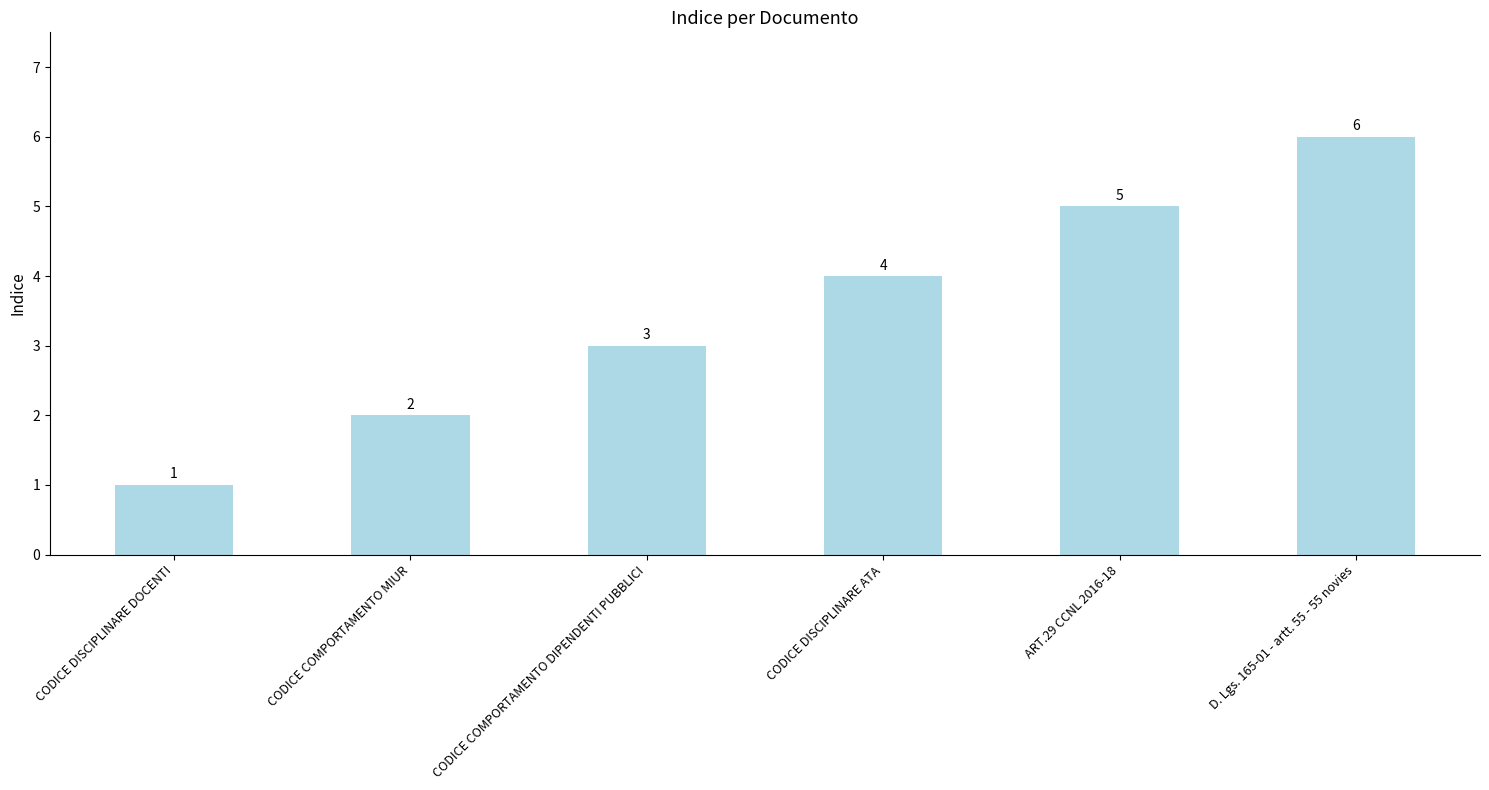

Approximately how many times larger is the value at CODICE COMPORTAMENTO DIPENDENTI PUBBLICI compared to ART.29 CCNL 2016-18?

0.6